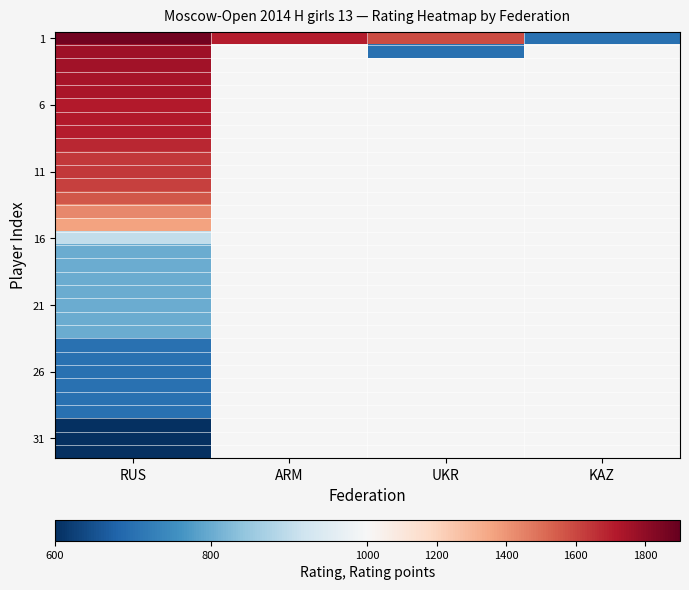

Rank the categories by 21 value from lowest to highest.

RUS, ARM, UKR, KAZ